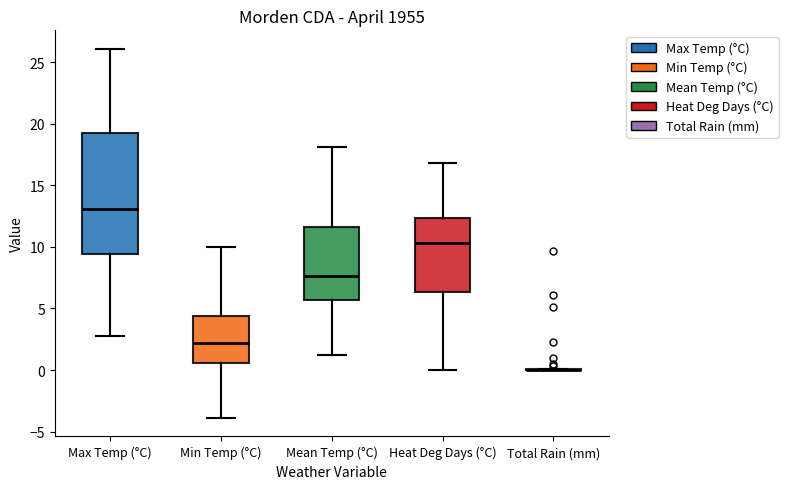

Comparing the boxes themselves (not the whiskers), which one is the tallest?

Max Temp (°C)